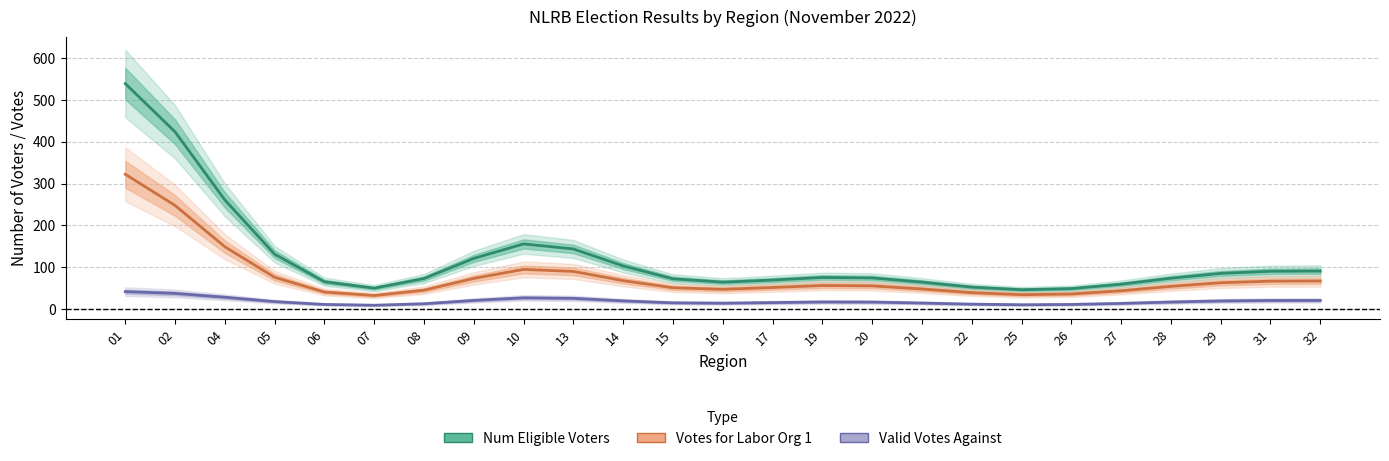

How many values in the Votes for Labor Org 1 series exceed 55?

13